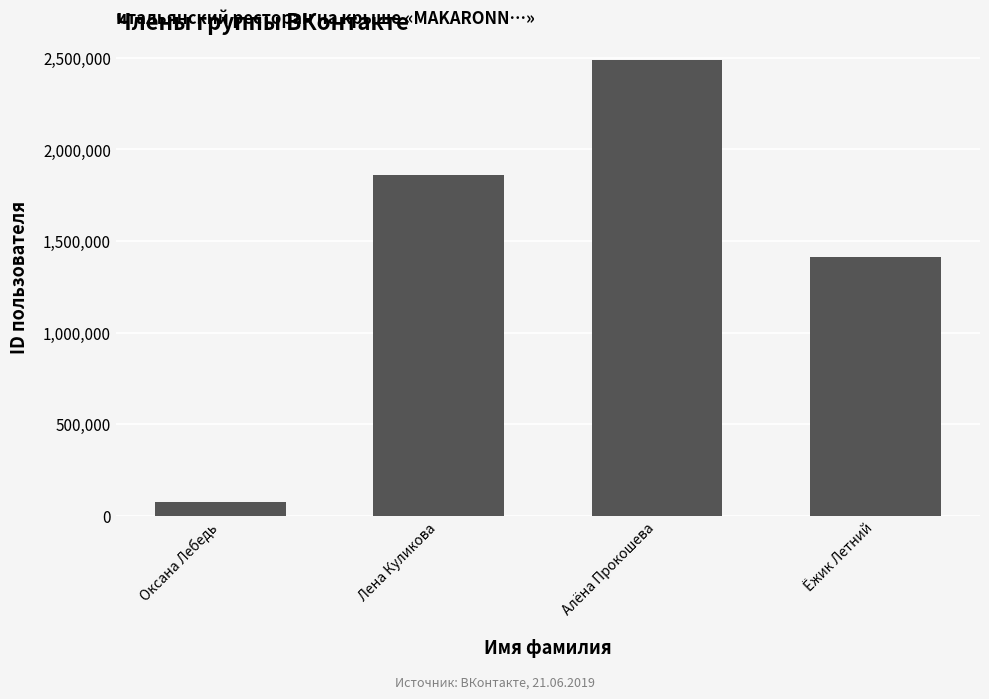

How many bars are there in total?

4